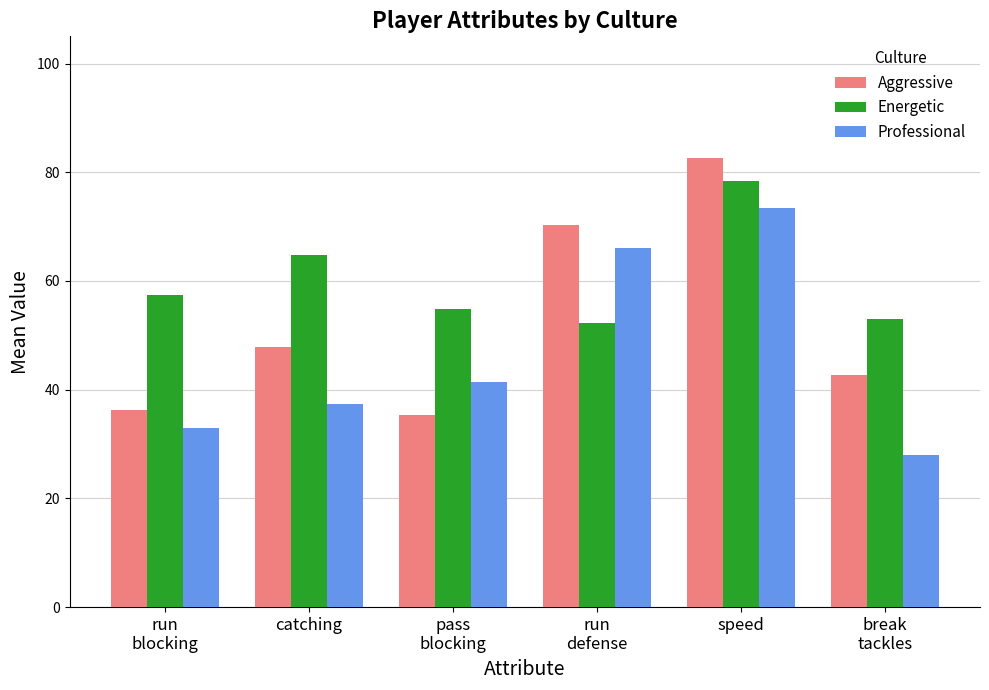

What is the sum of all Energetic values?

360.9